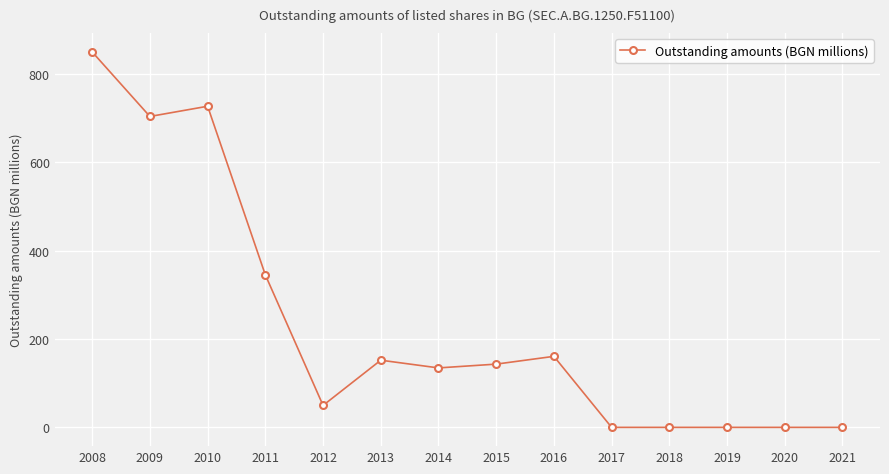

What is the sum of all values?

3266.2